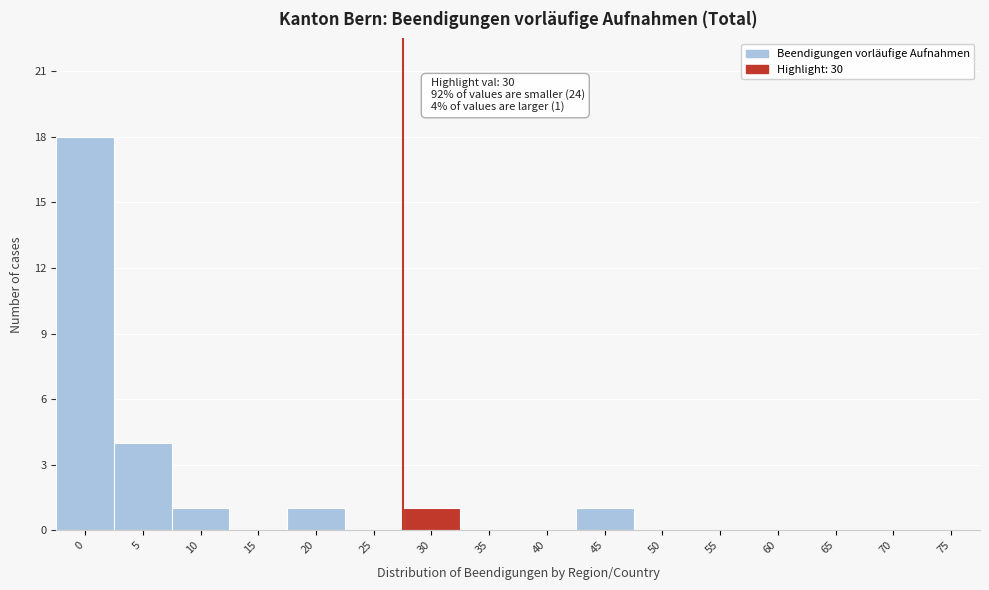

Reading left to right, extract all data points from this chart.

0=18	5=4	10=1	15=0	20=1	25=0	30=1	35=0	40=0	45=1	50=0	55=0	60=0	65=0	70=0	75=0